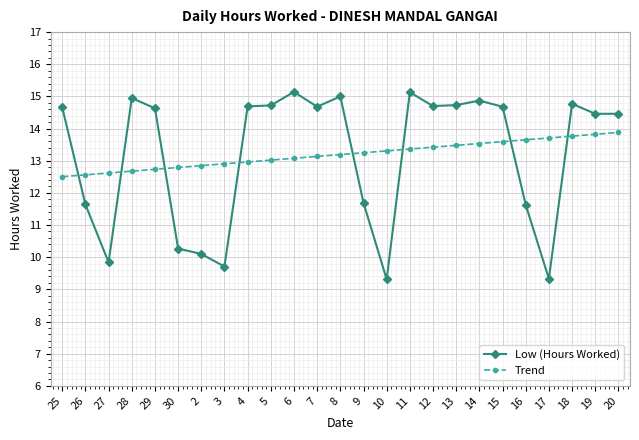

What is the total value across all series at 13?

28.2